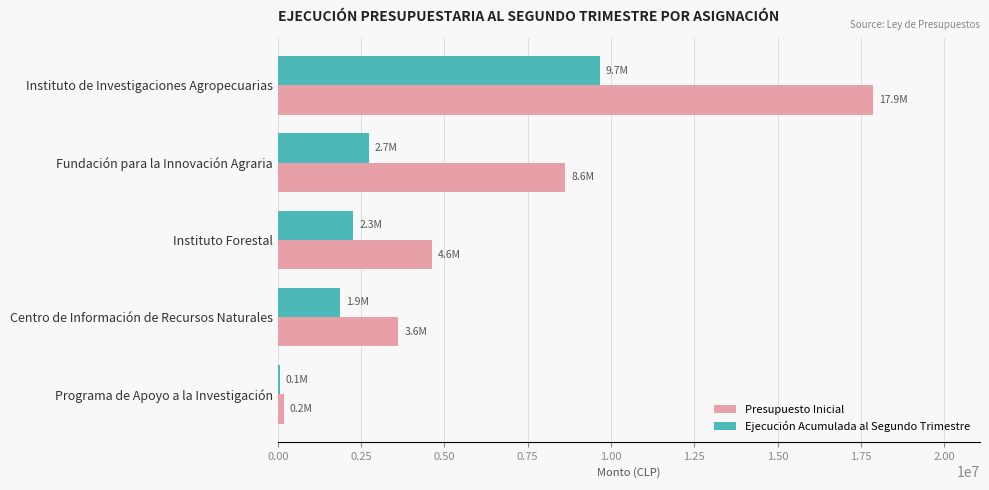

Where is Ejecución Acumulada al Segundo Trimestre nearest to the value 4861196?

Fundación para la Innovación Agraria